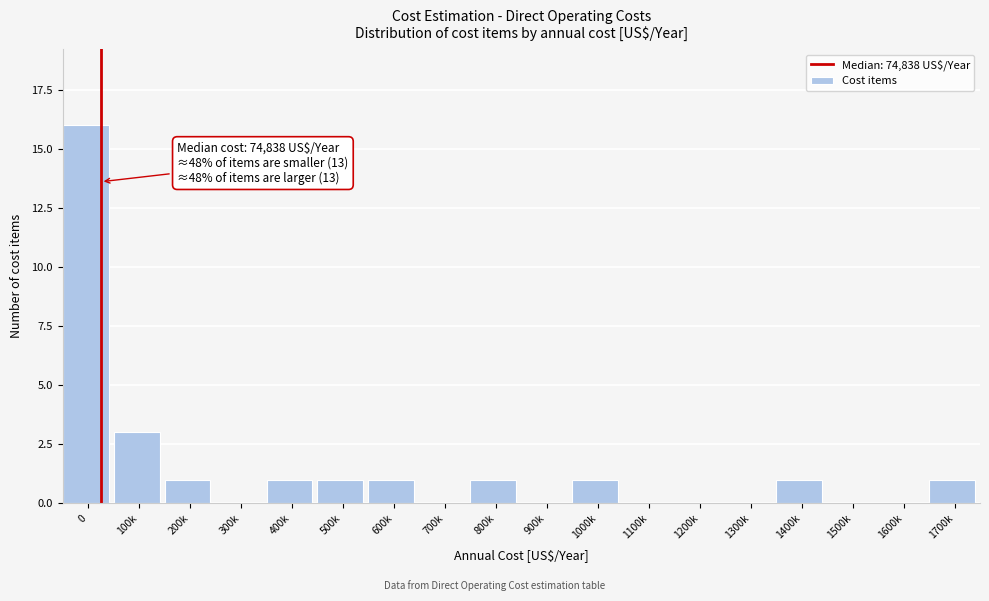

Reading right to left, what are all the values shown in this chart?

1700k=1	1600k=0	1500k=0	1400k=1	1300k=0	1200k=0	1100k=0	1000k=1	900k=0	800k=1	700k=0	600k=1	500k=1	400k=1	300k=0	200k=1	100k=3	0=16